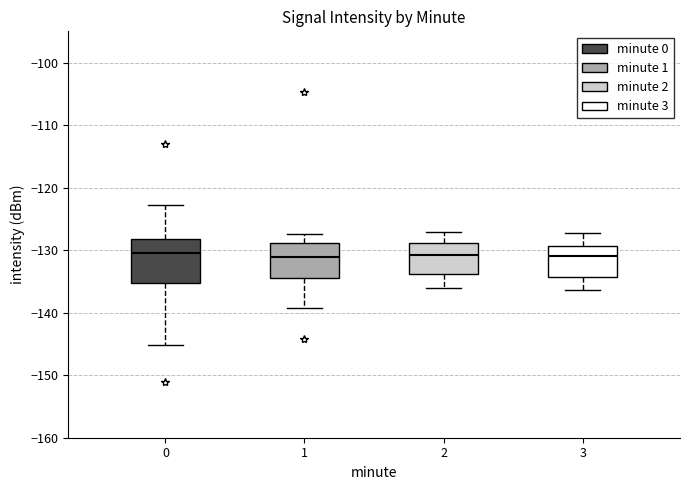

Where does the median line of the box at x = 0 sit on the y-axis? The values are not printed on the chart, so give them approximately, as read against the axis.

-130